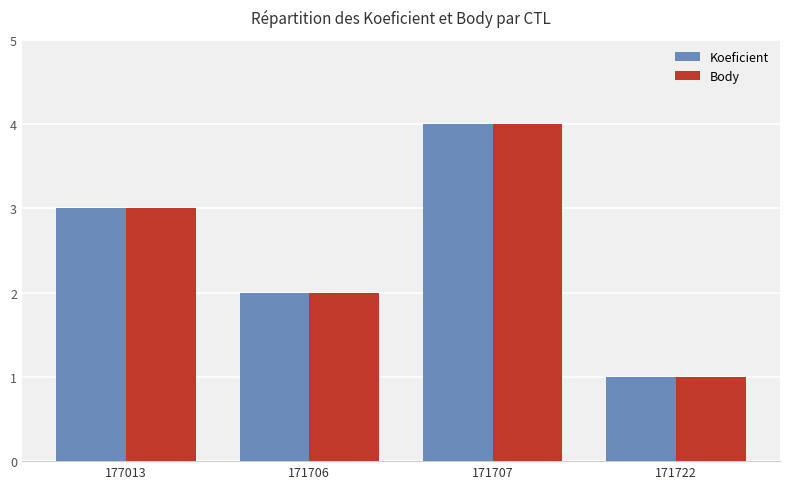

What is the highest value of the Koeficient series?

4